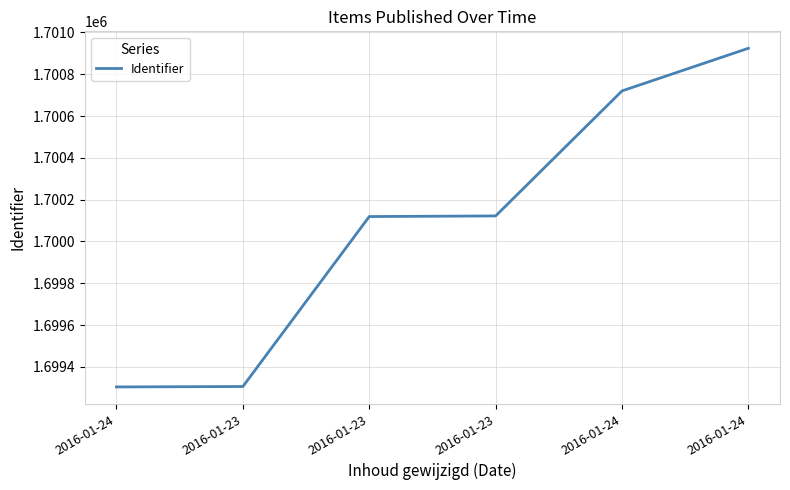

At which label does the data first exceed 1700122?

2016-01-24